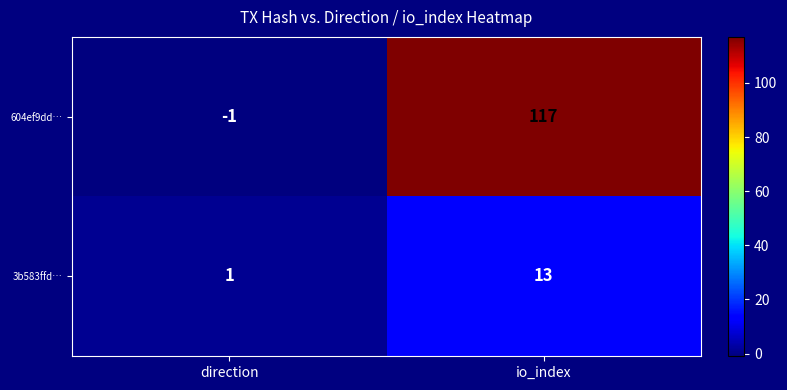

Rank the series by their average value, from highest to lowest.

604ef9dd…, 3b583ffd…